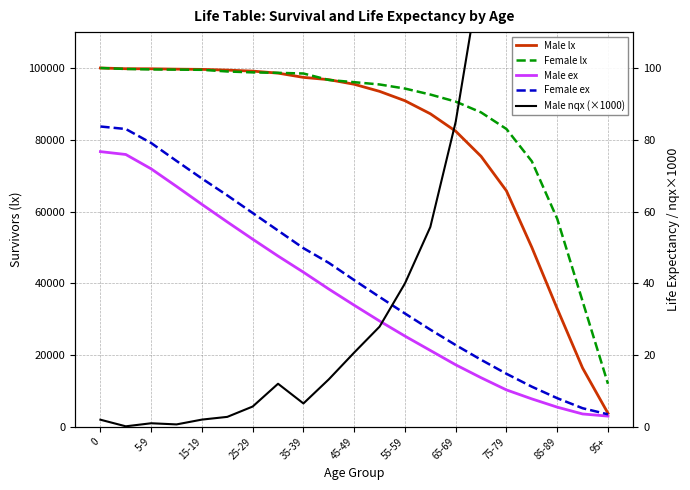

How many data points in Female lx are above 96050?

10